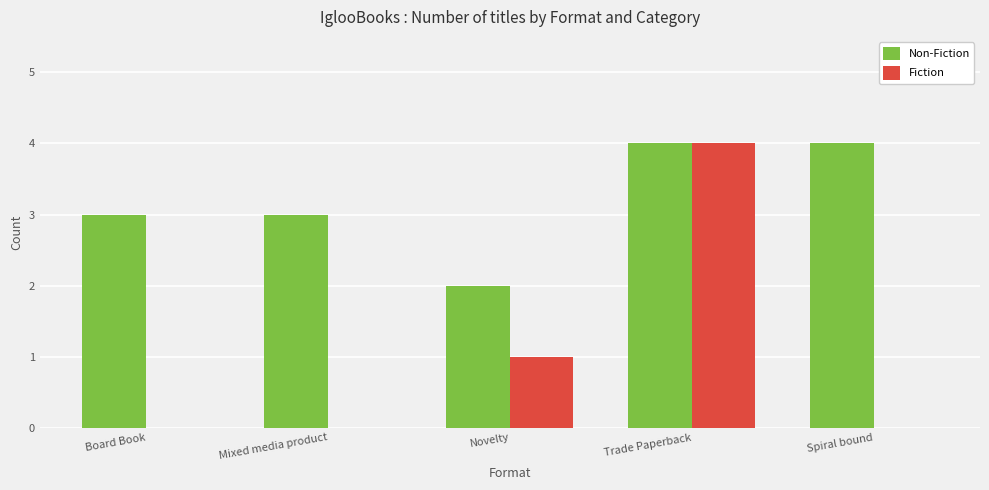

What is the maximum value for Fiction?

4